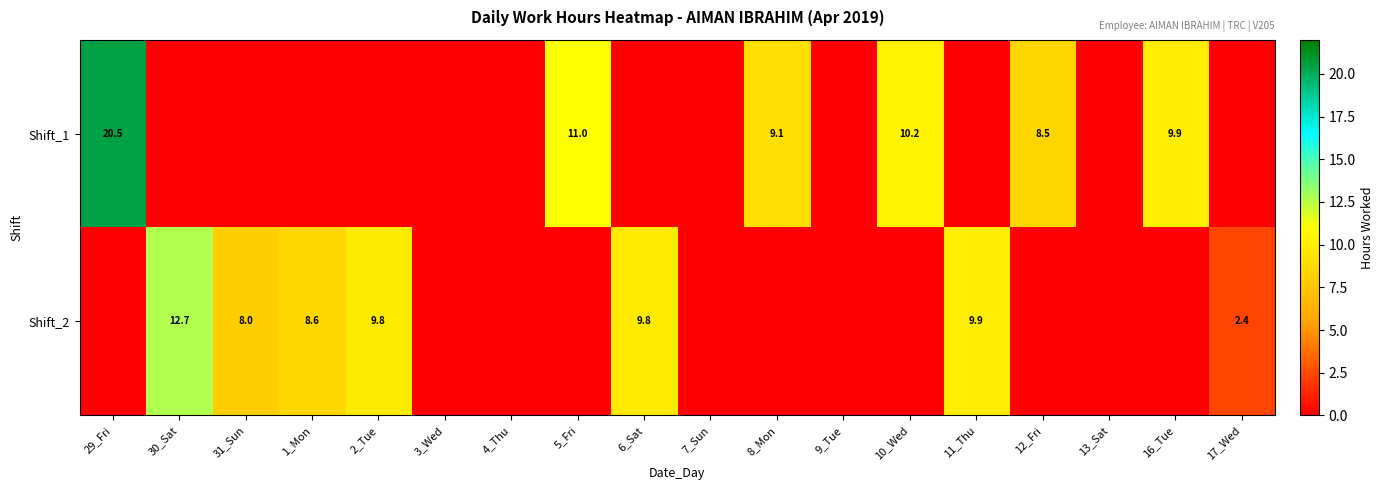

At which category is the sum across all series the highest?

29_Fri